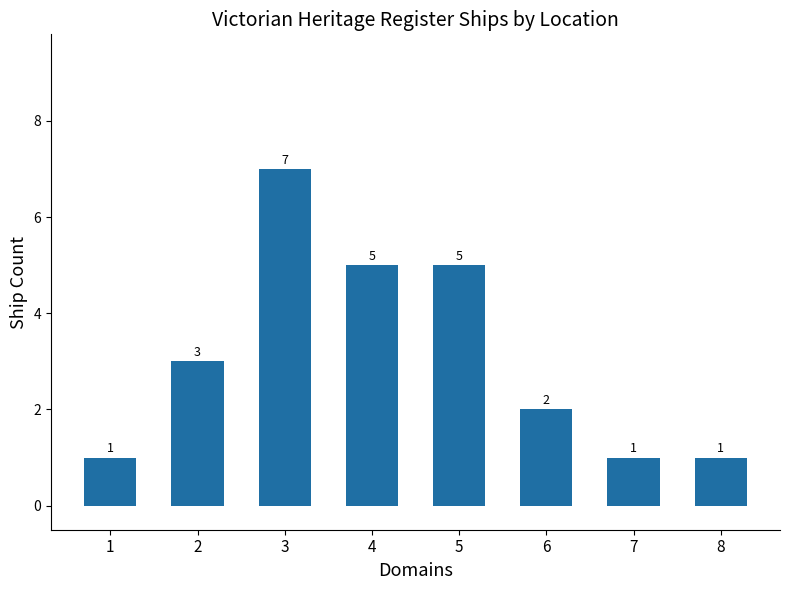

What is the maximum value shown in the chart?

7